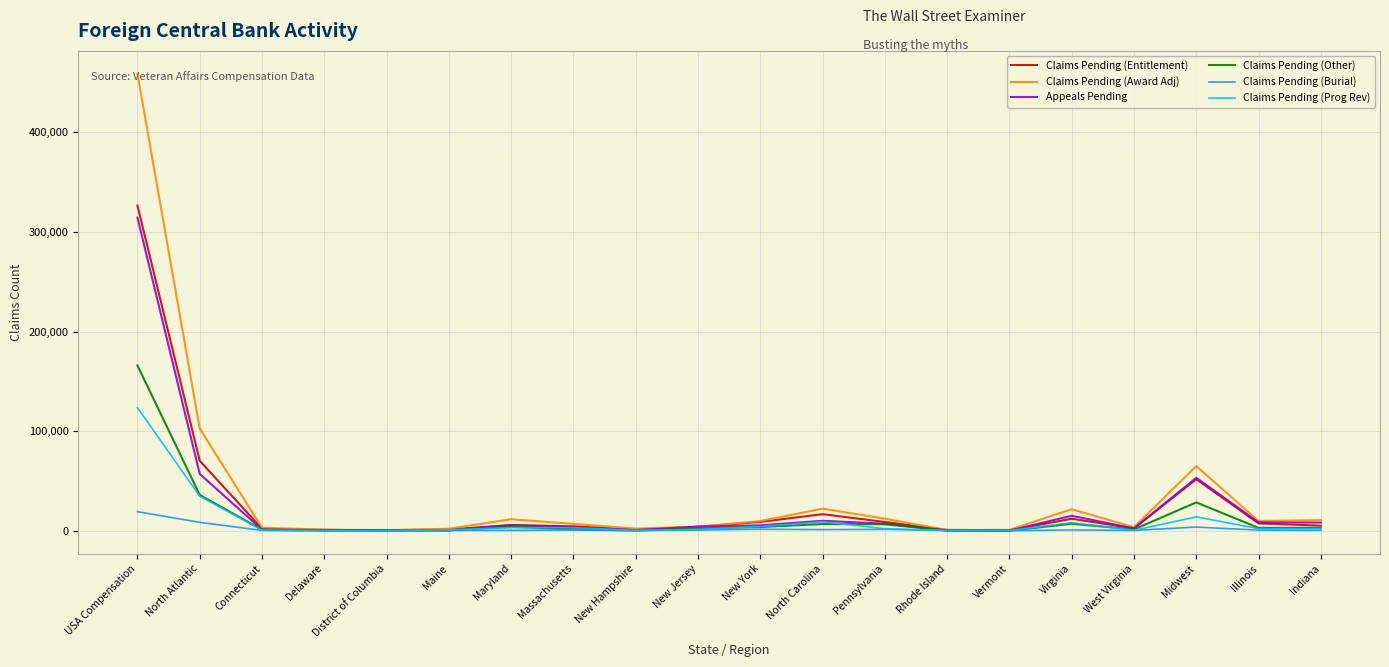

What are all the series names shown in the legend?

Claims Pending (Entitlement), Claims Pending (Award Adj), Appeals Pending, Claims Pending (Other), Claims Pending (Burial), Claims Pending (Prog Rev)